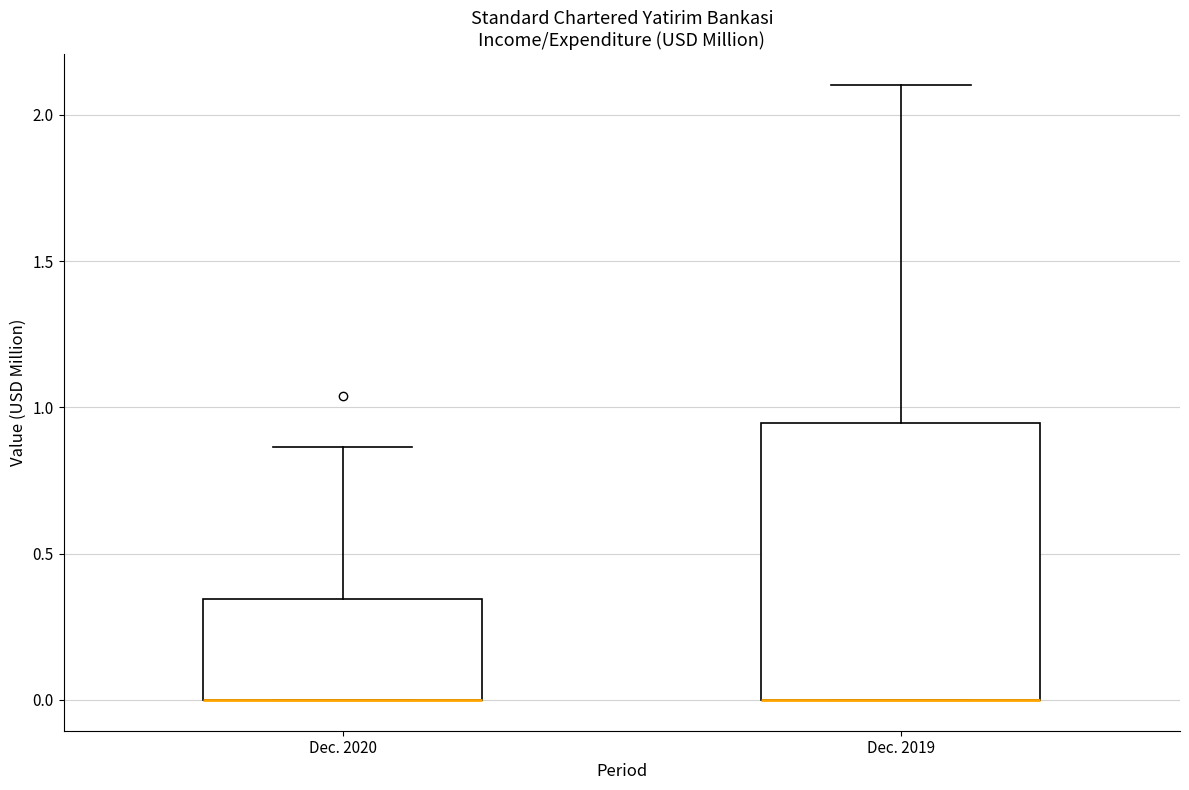

Which box is the tallest, from its lower edge to its upper edge?

Dec. 2019